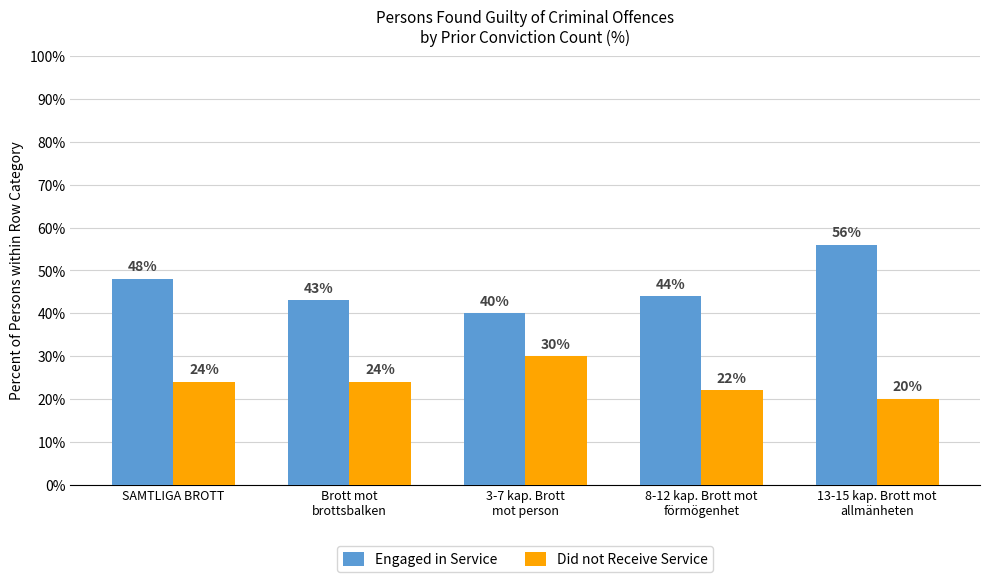

True or false: Did not Receive Service has a value of 13 at 13-15 kap. Brott mot
allmänheten.

False